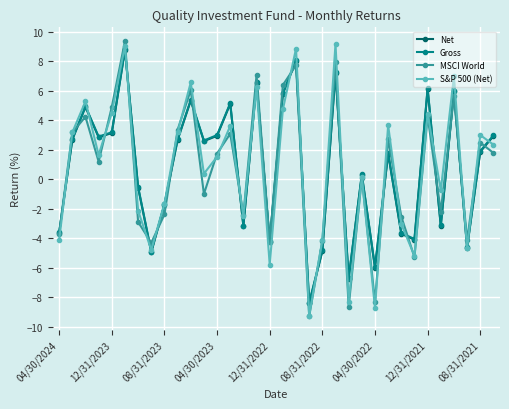

True or false: Net has more than 2 interior local peaks.

True